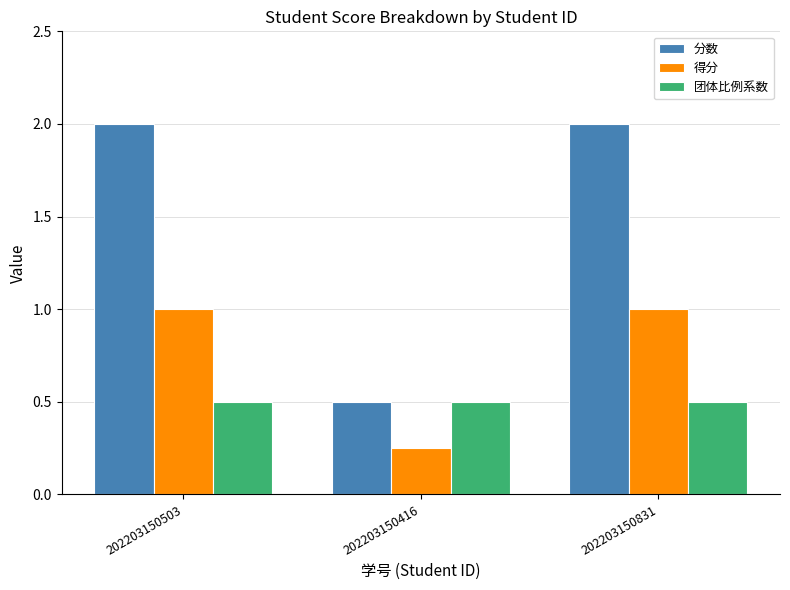

The value of 得分 at 202203150503 is 0.4. True or false?

False